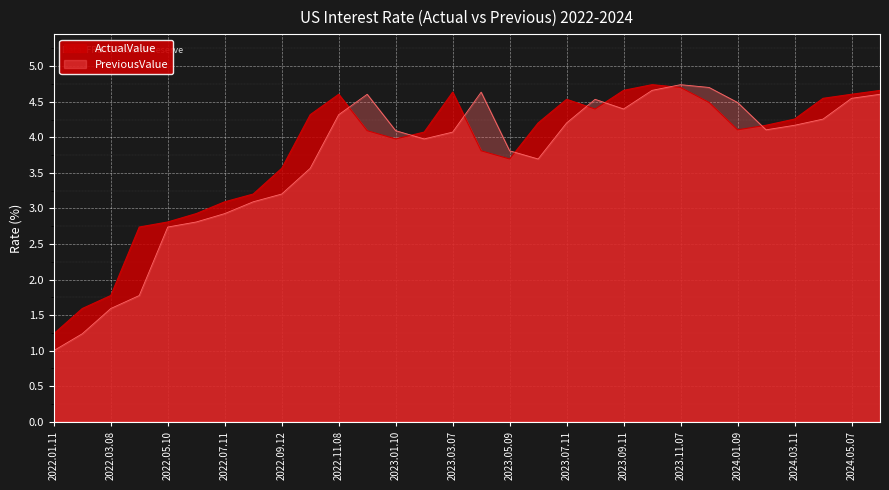

Which category has the lowest value across all series?

2022.01.11